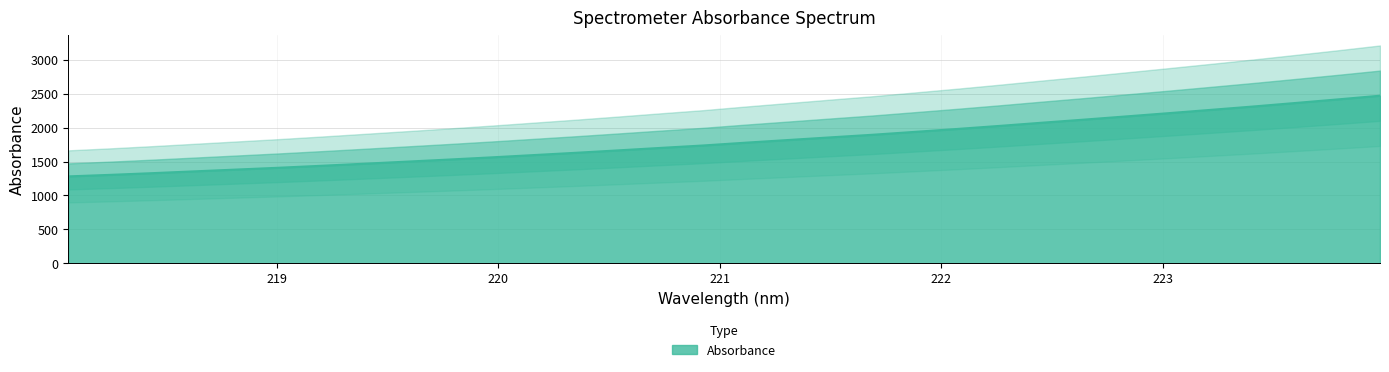

True or false: the data shows 1894.8 at 221.6902.

True